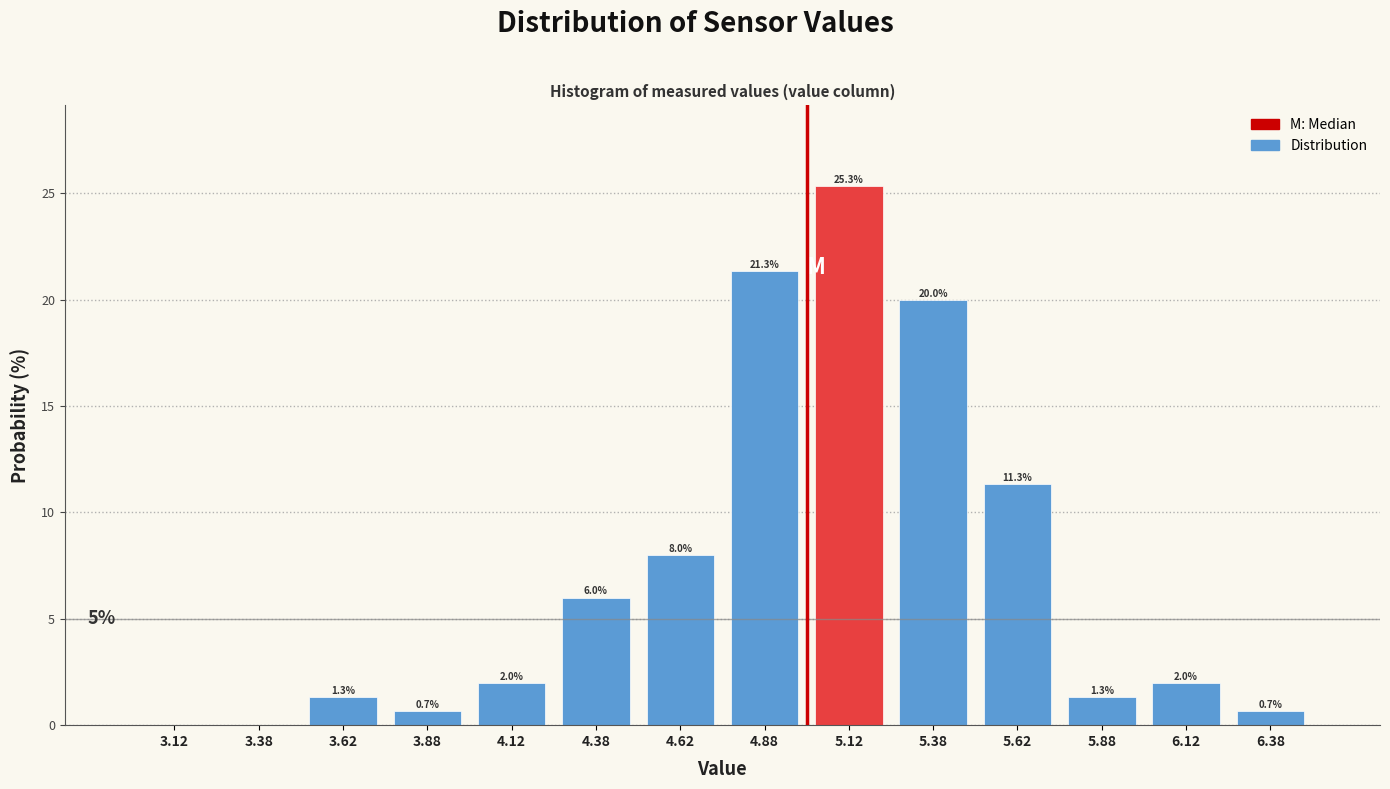

Which range on the x-axis has the tallest bar?

5.00 to 5.25